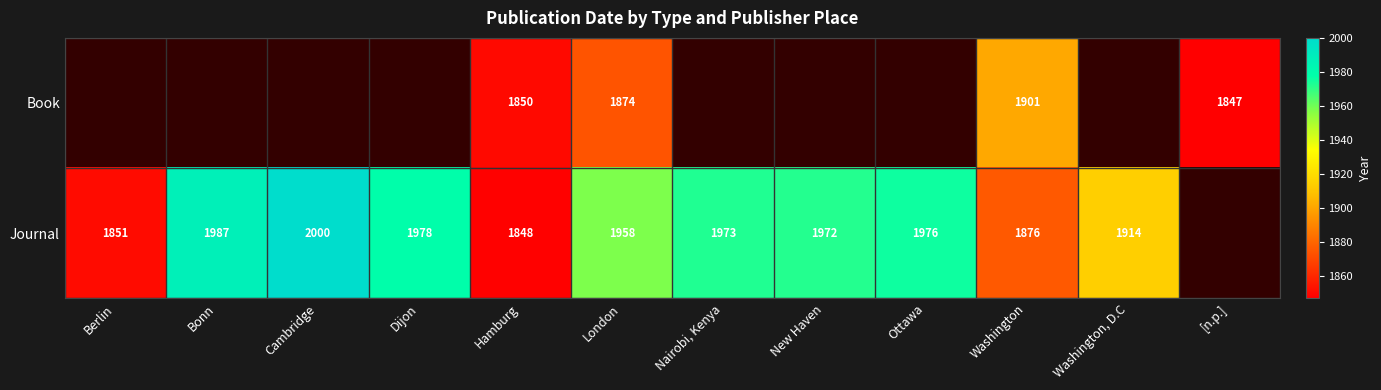

The Journal series shows 3034 at Dijon. True or false?

False